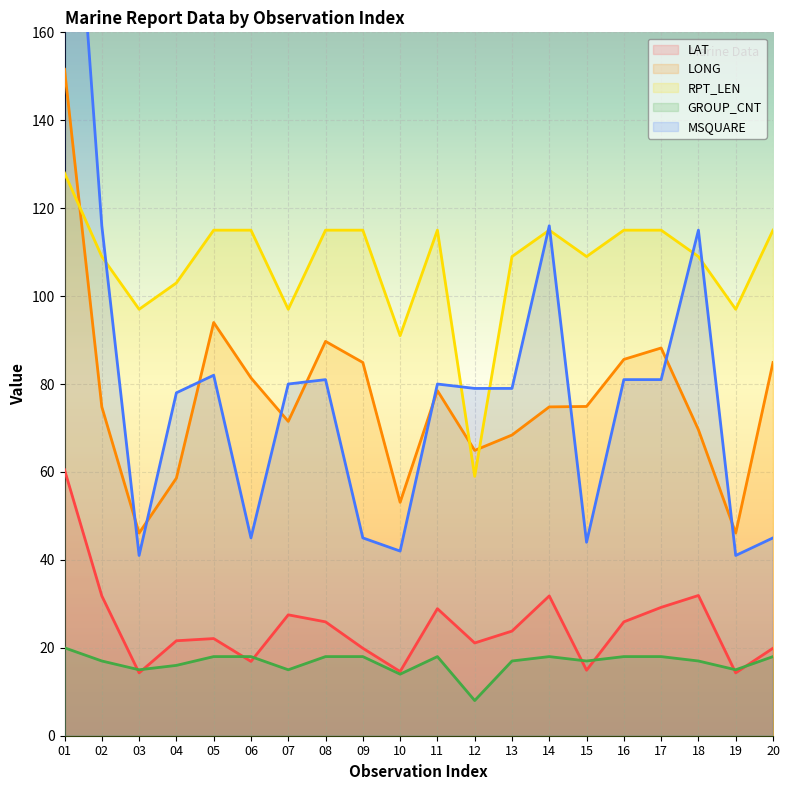

At 14, list the series in order from smallest to largest.

GROUP_CNT, LAT, LONG, RPT_LEN, MSQUARE